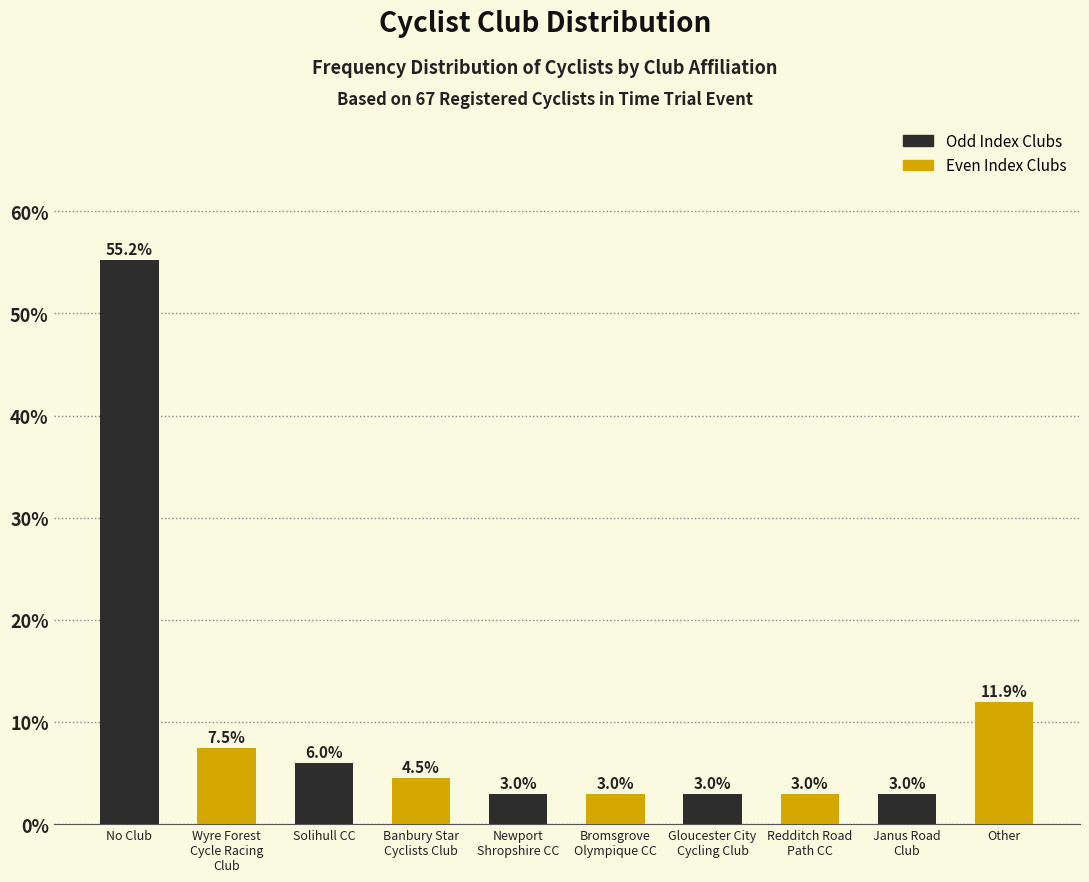

Reading left to right, transcribe all the data shown in this chart.

55.2	7.5	6.0	4.5	3.0	3.0	3.0	3.0	3.0	11.9